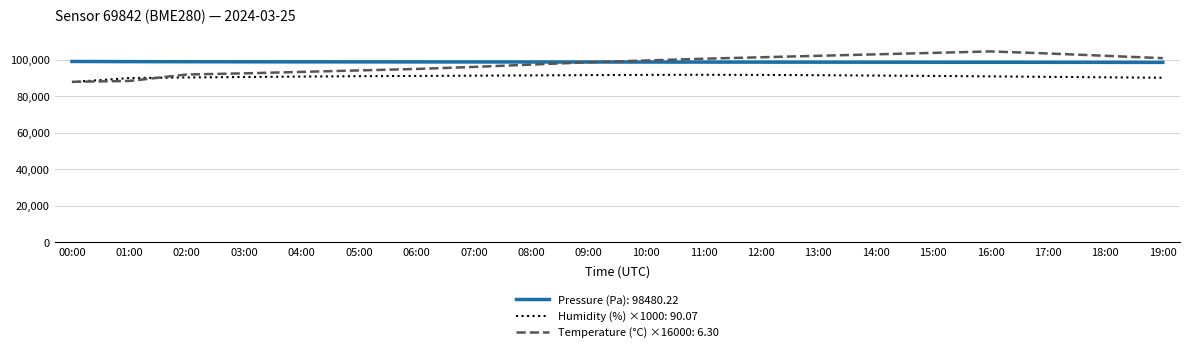

Which series has the largest range (max minus min)?

Temperature (°C) ×16000: 6.30